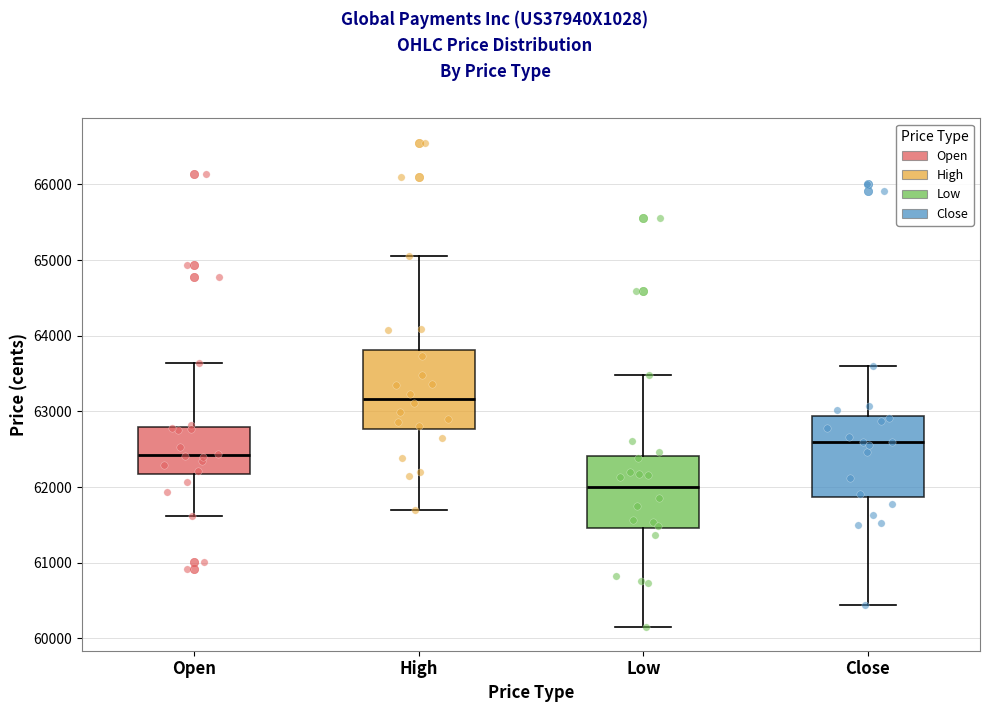

Reading left to right, read every box against the y-axis: the position of its median line, the range the box covers, and the ends of its whiskers. The values are not printed on the chart, so give them approximately, as read against the axis.

Open: median 62400, box 62200 to 62800, whiskers 61600 to 63600
High: median 63200, box 62800 to 63800, whiskers 61700 to 65000
Low: median 62000, box 61500 to 62400, whiskers 60200 to 63500
Close: median 62600, box 61900 to 62900, whiskers 60400 to 63600